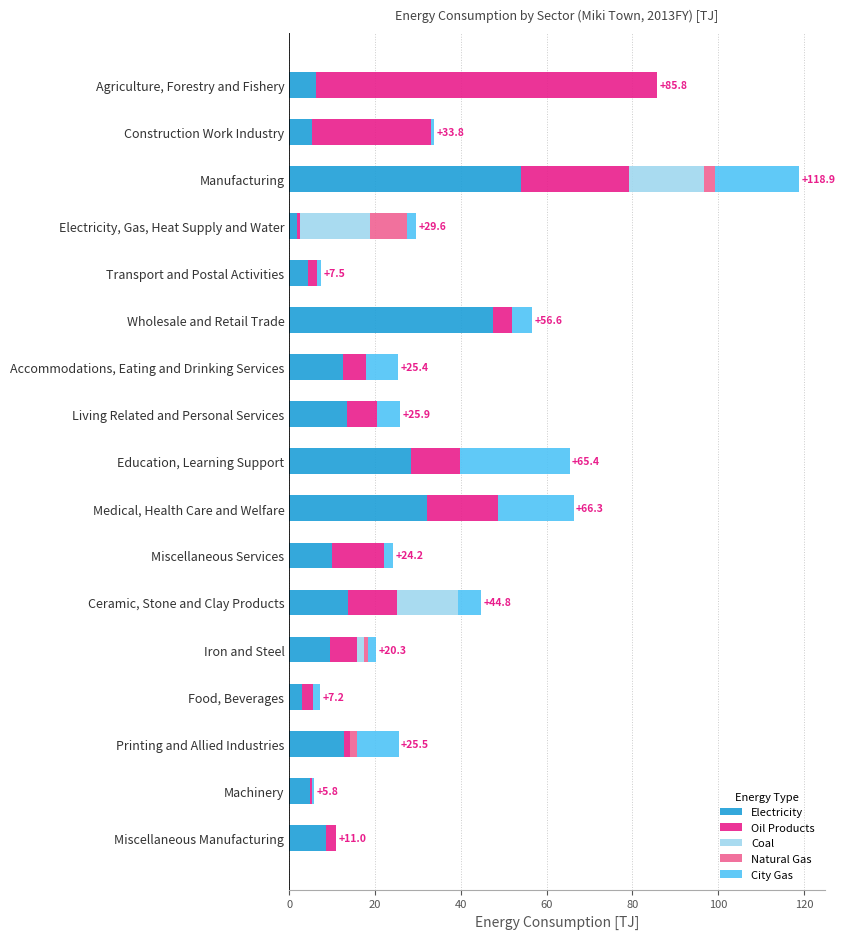

What is the highest value of the Electricity series?

54.0